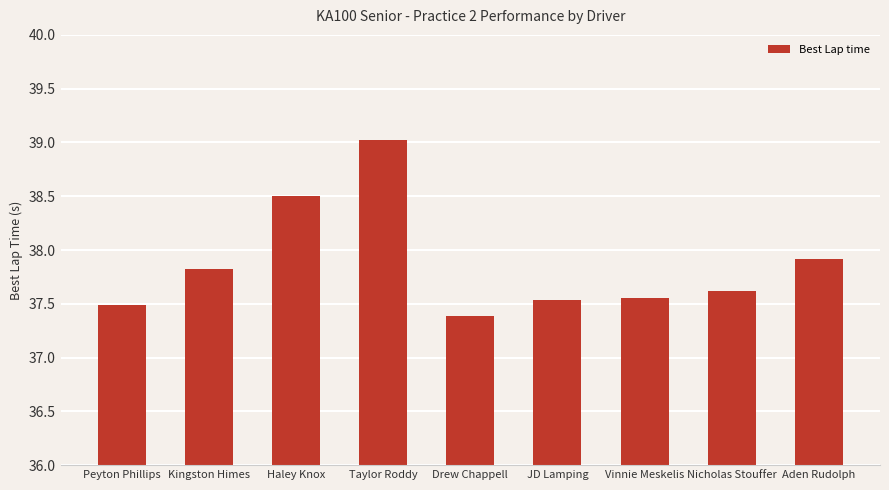

What is the label of the 2nd bar from the left?

Kingston Himes